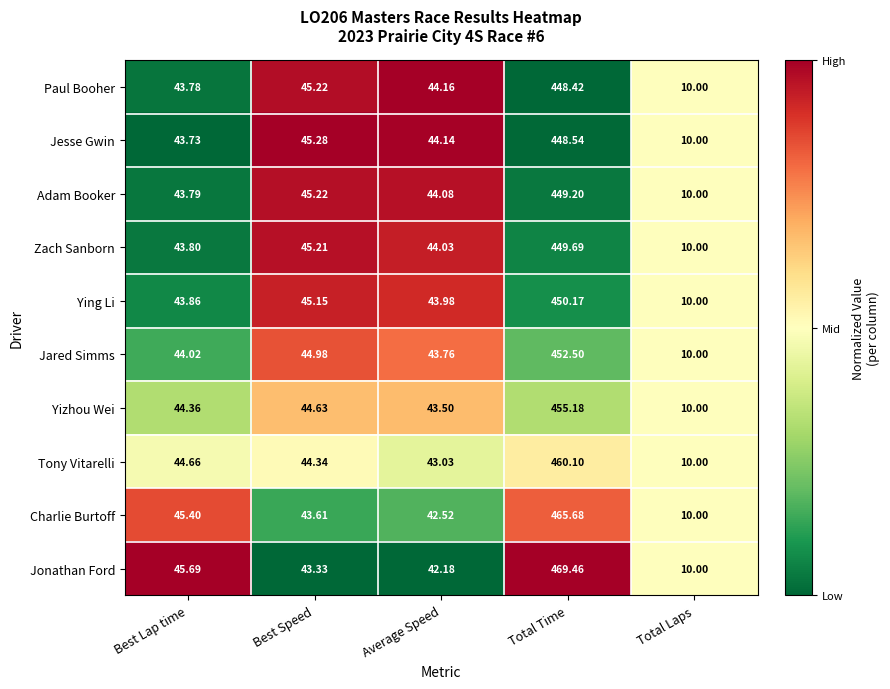

Rank the series by their maximum value, from lowest to highest.

Paul Booher, Jesse Gwin, Adam Booker, Zach Sanborn, Ying Li, Jared Simms, Yizhou Wei, Tony Vitarelli, Charlie Burtoff, Jonathan Ford